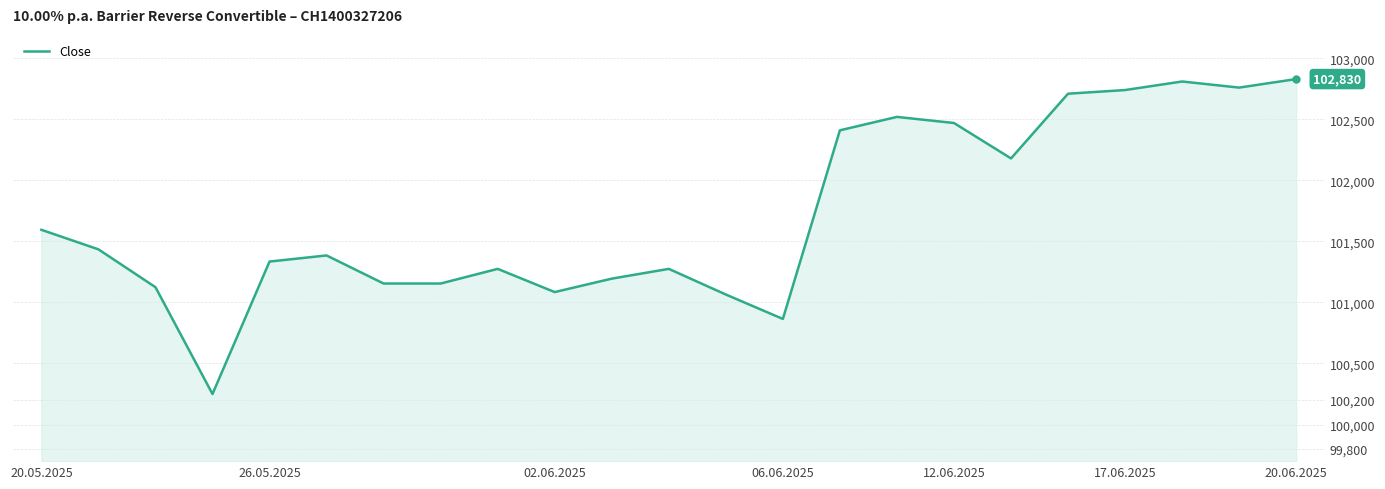

What is the difference between the maximum and minimum values?

2580